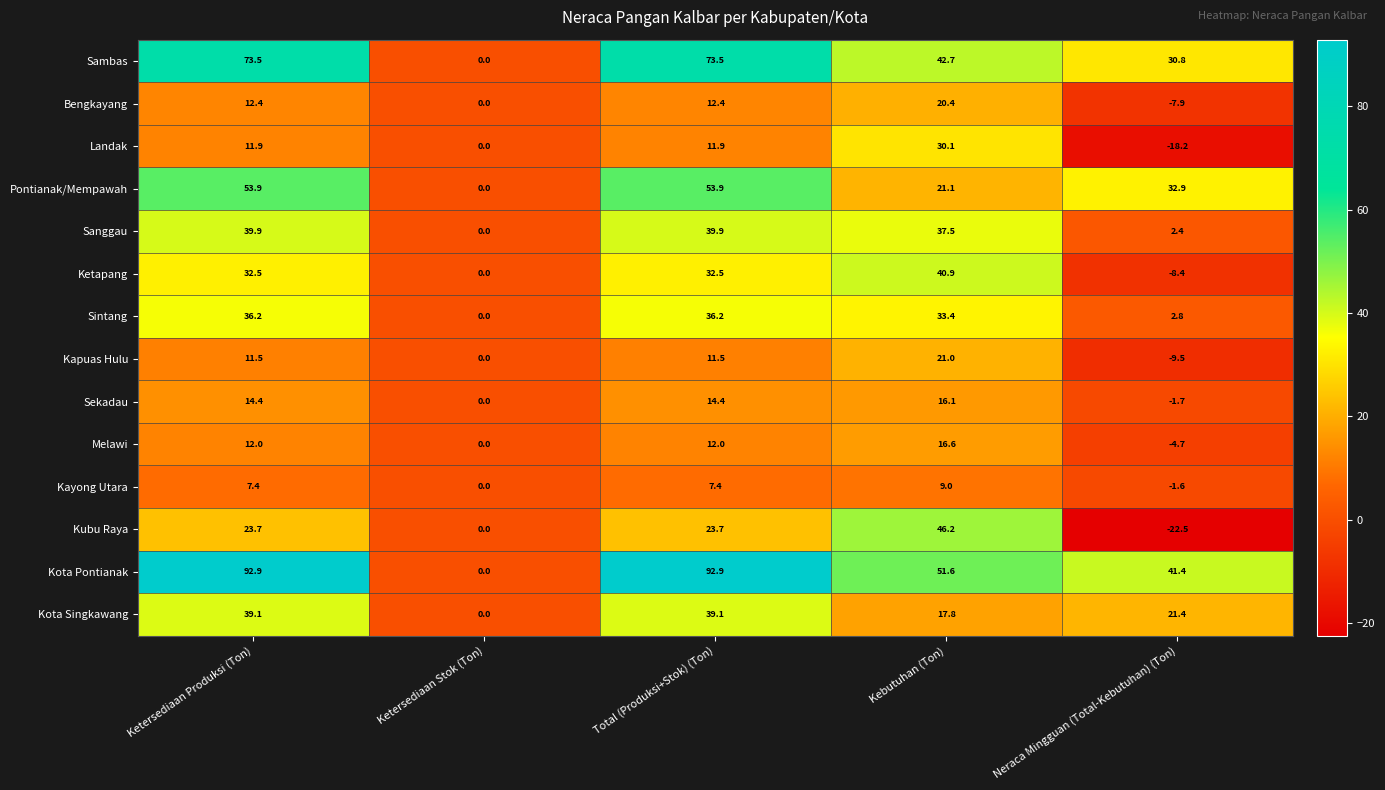

Which category has the lowest value across all series?

Neraca Mingguan (Total-Kebutuhan) (Ton)